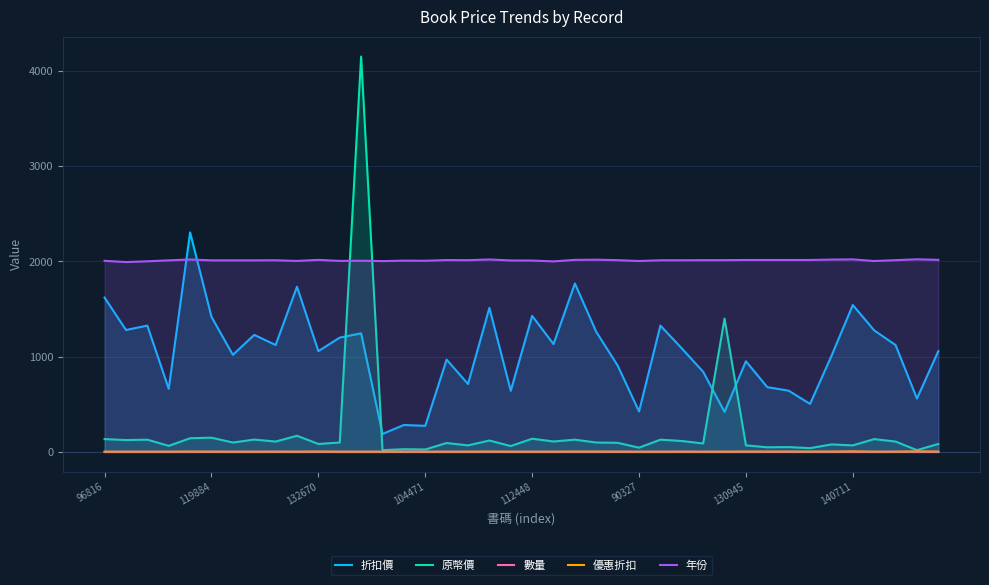

At 18, list the series in order from largest to smallest.

年份, 折扣價, 原幣價, 優惠折扣, 數量